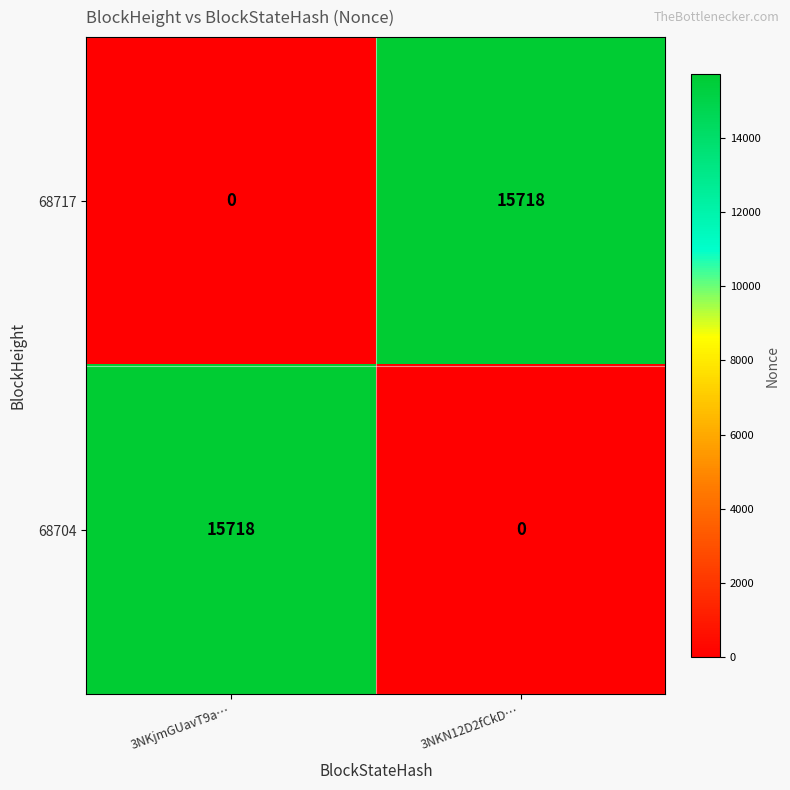

What is the difference between the 68704 values at 3NKjmGUavT9a… and 3NKN12D2fCkD…?

15718